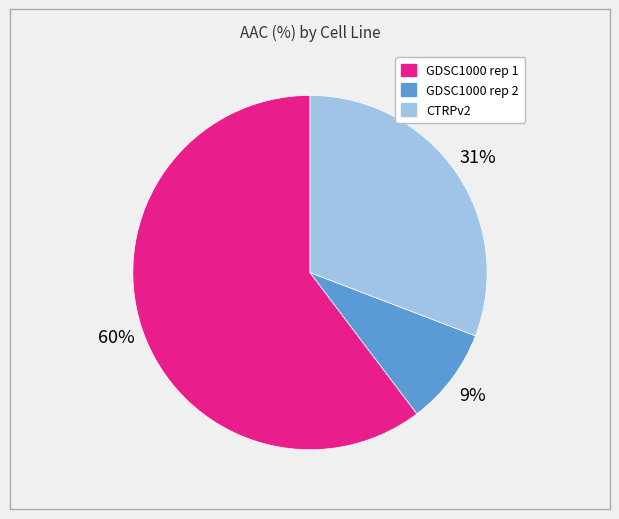

Which slice is the largest?

GDSC1000 rep 1